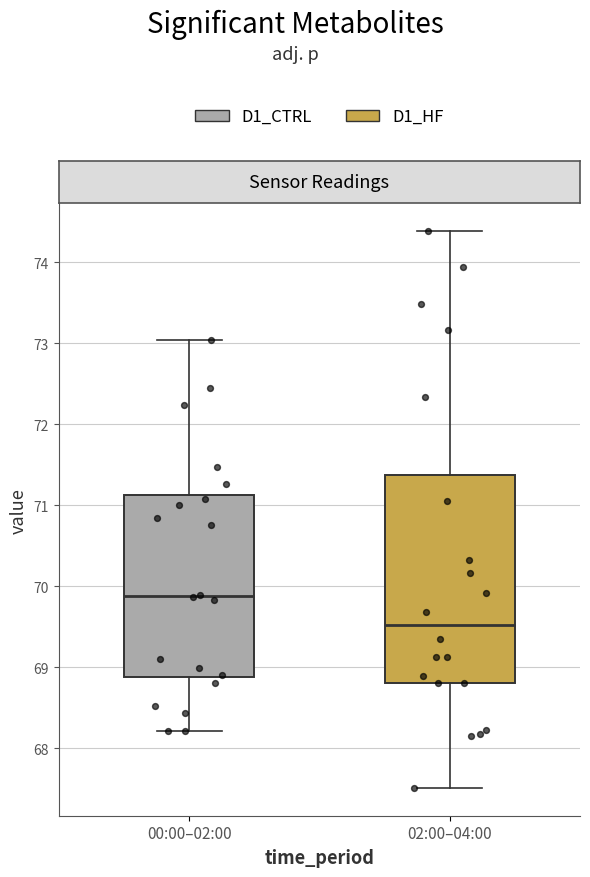

Which box's median line is the lowest?

02:00–04:00